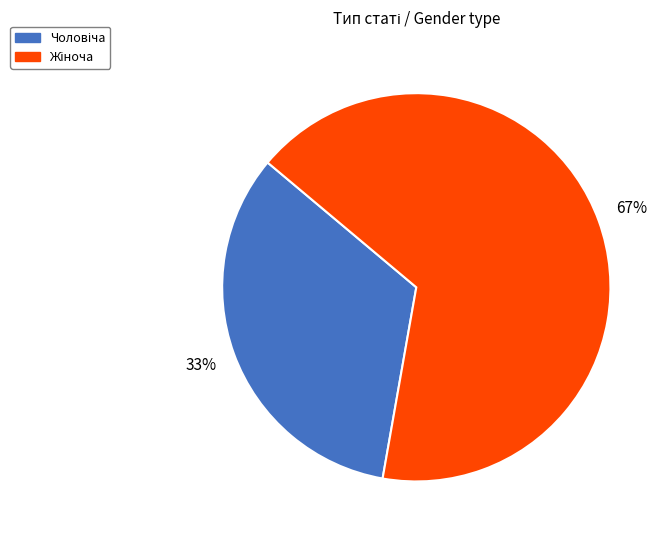

To the nearest percent, what is the average slice percentage?

50%